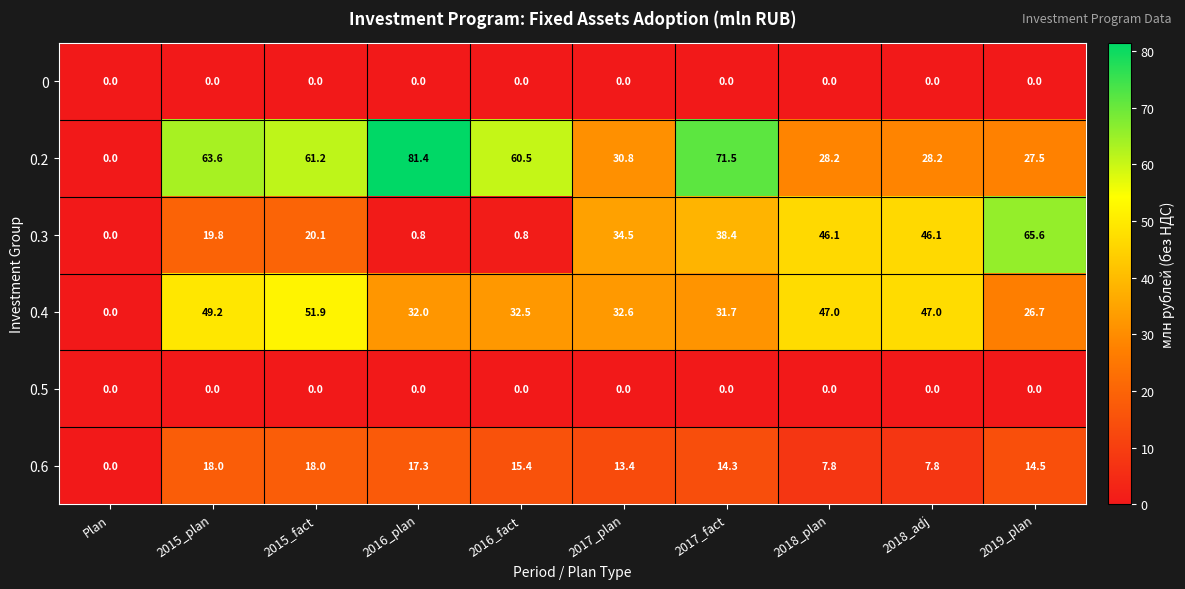

What is the highest value of the 0.2 series?

81.4